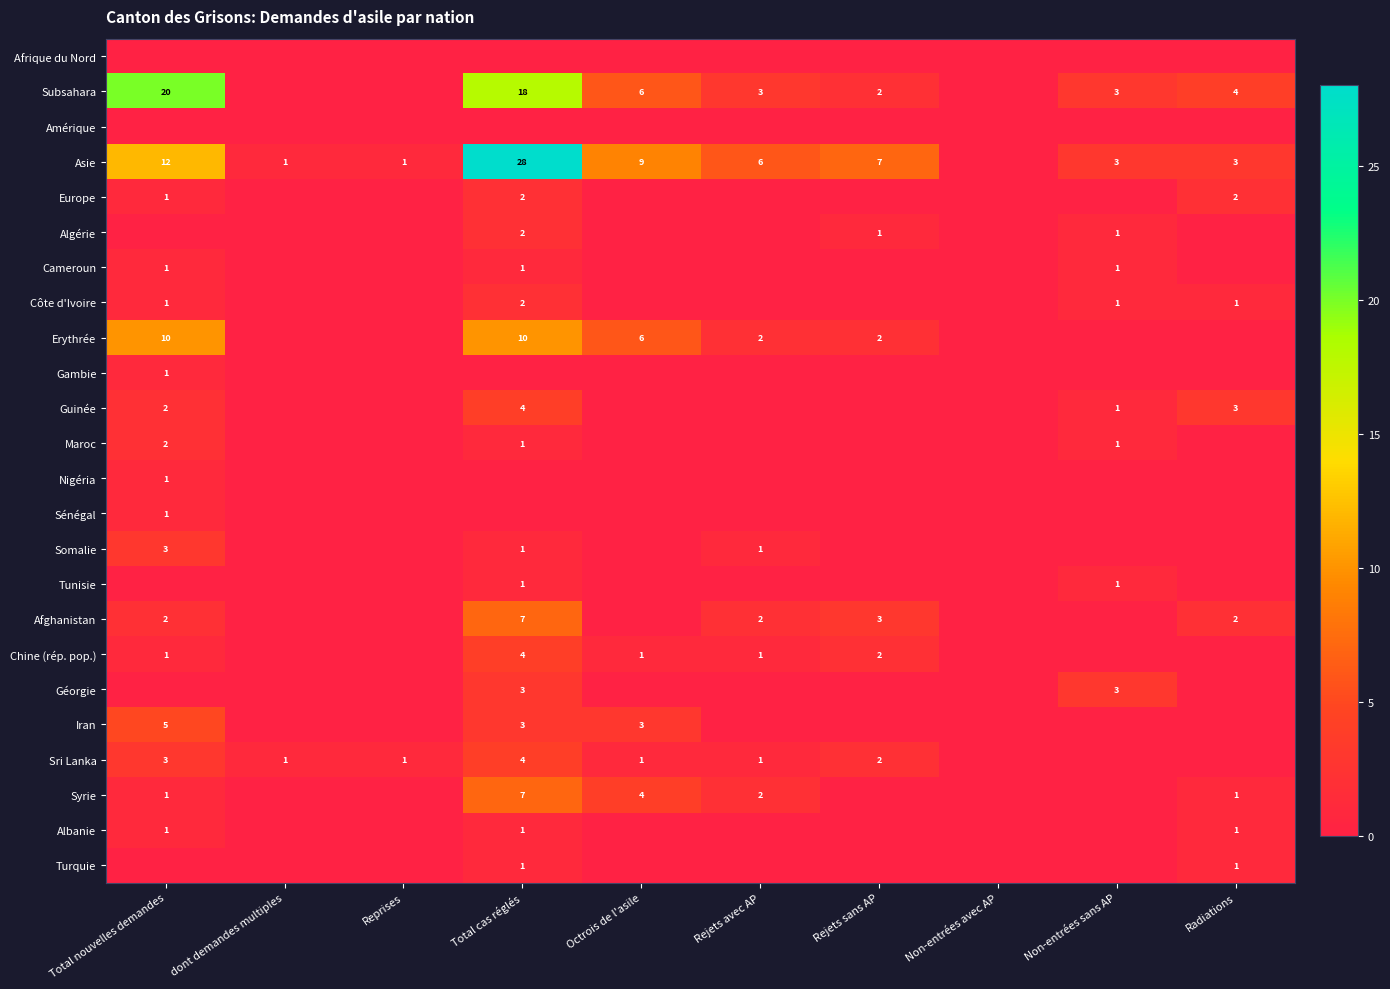

Between Reprises and Non-entrées avec AP, which is larger?

Reprises